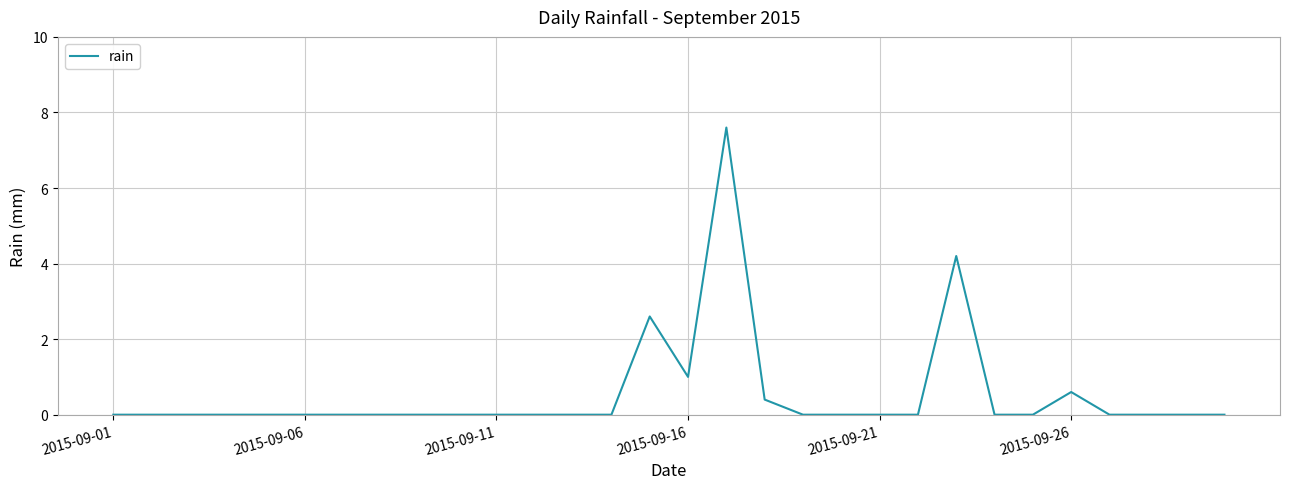

How many lines are shown in the chart?

1